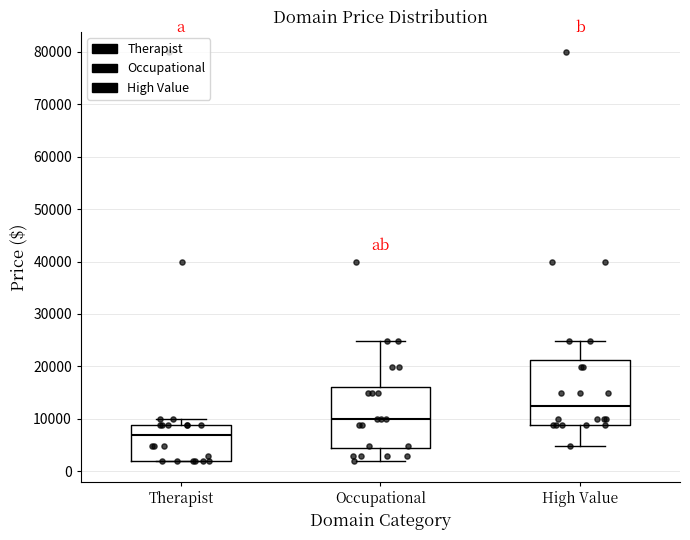

Where is the upper edge of the box for High Value on the y-axis? The values are not printed on the chart, so give them approximately, as read against the axis.

21000